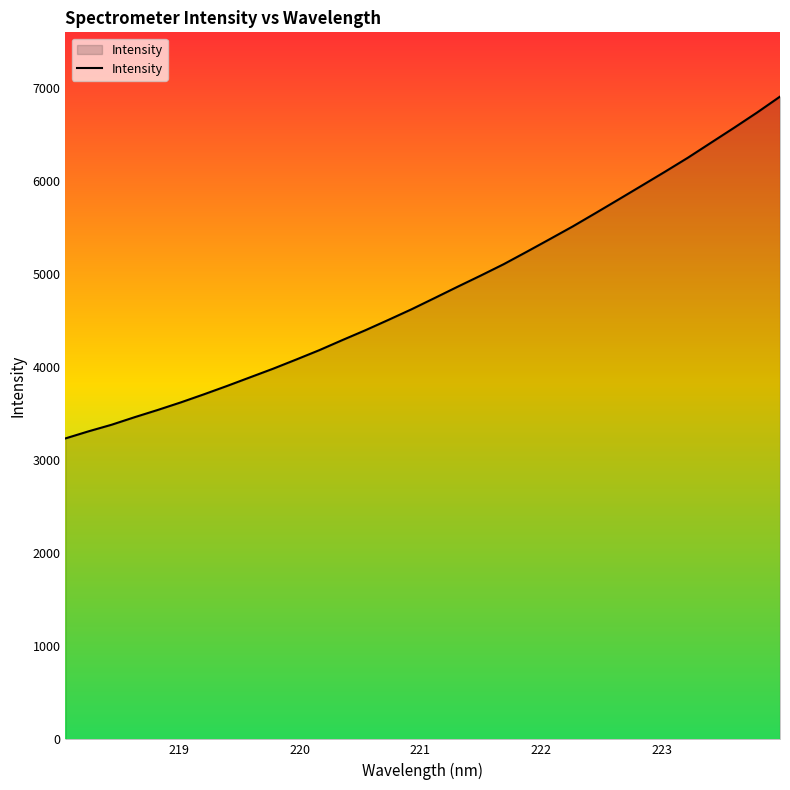

What is the difference between the maximum and minimum values?

3673.5